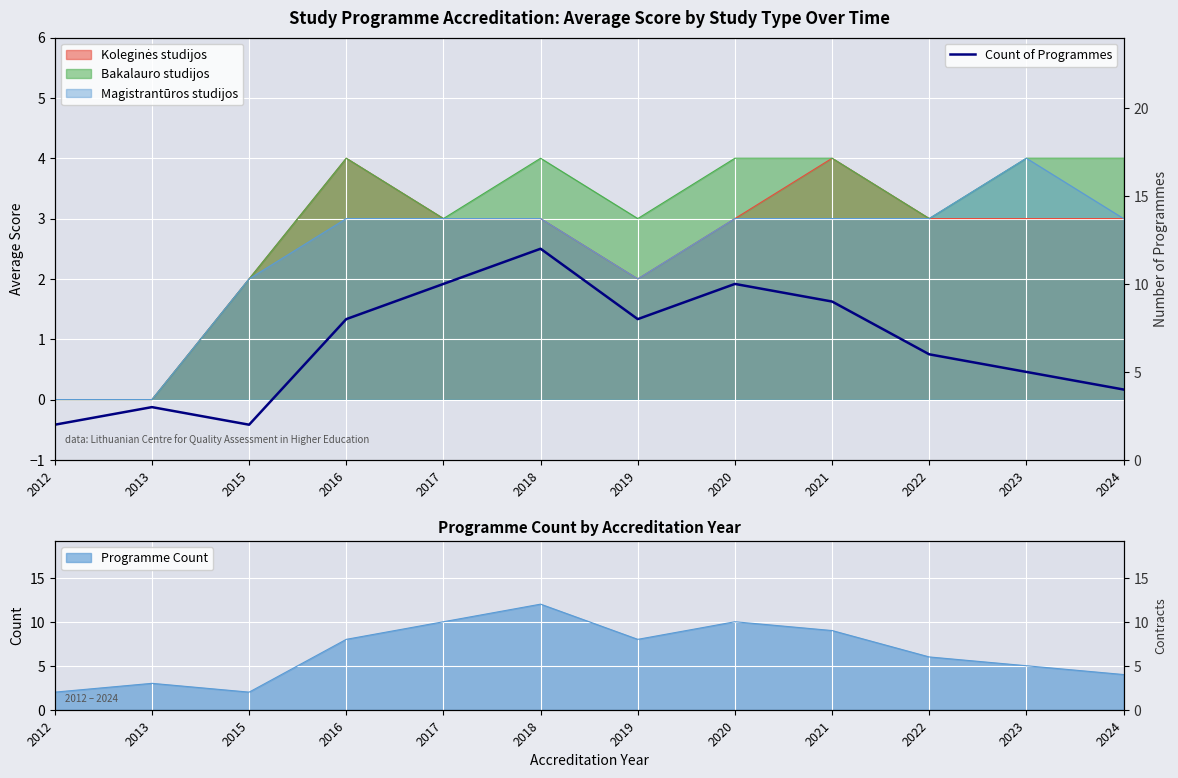

Count the values in the range 4 to 10.

8